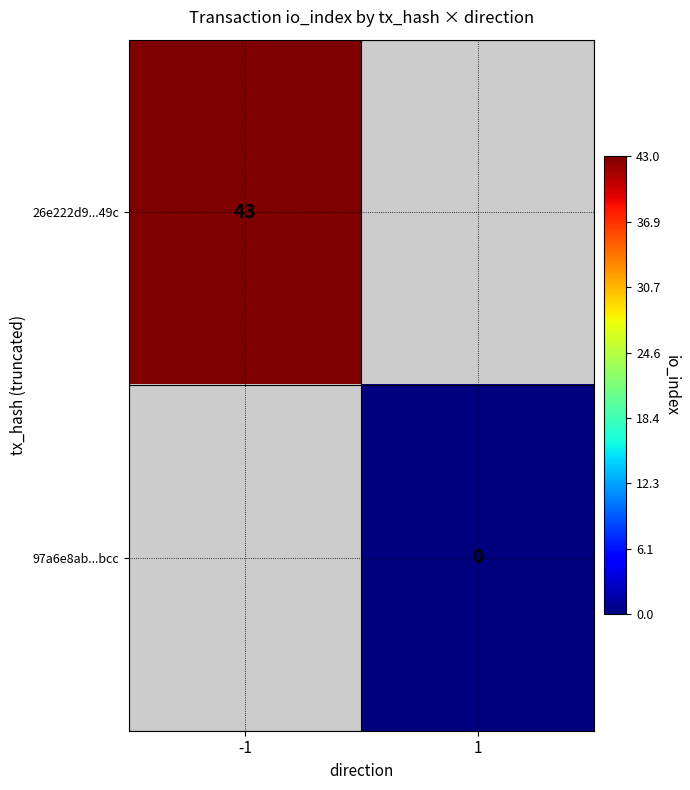

Is it true that 26e222d9...49c equals 43 at -1?

True